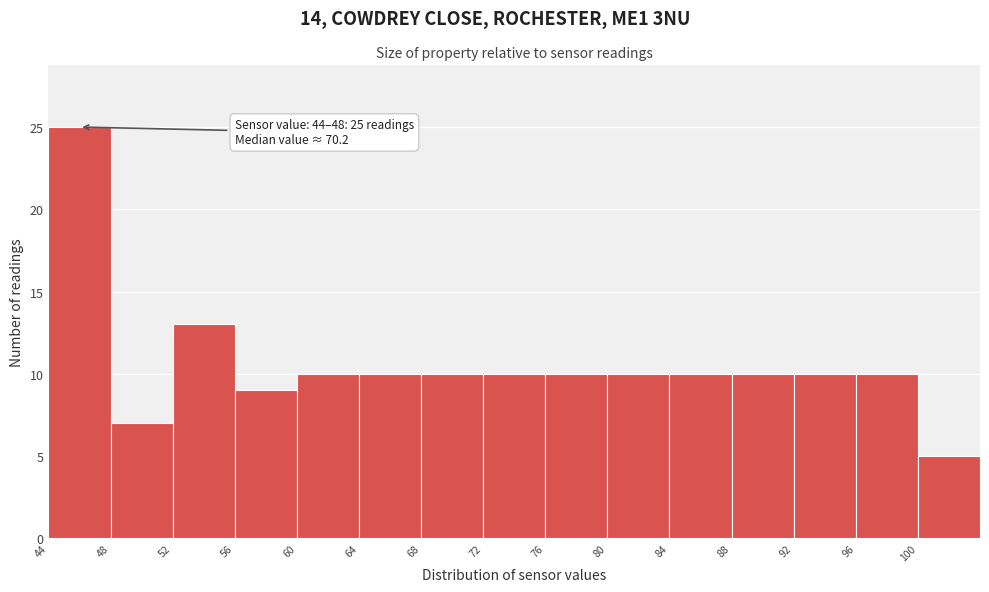

Over which range of the x-axis is the bar tallest?

44 to 48